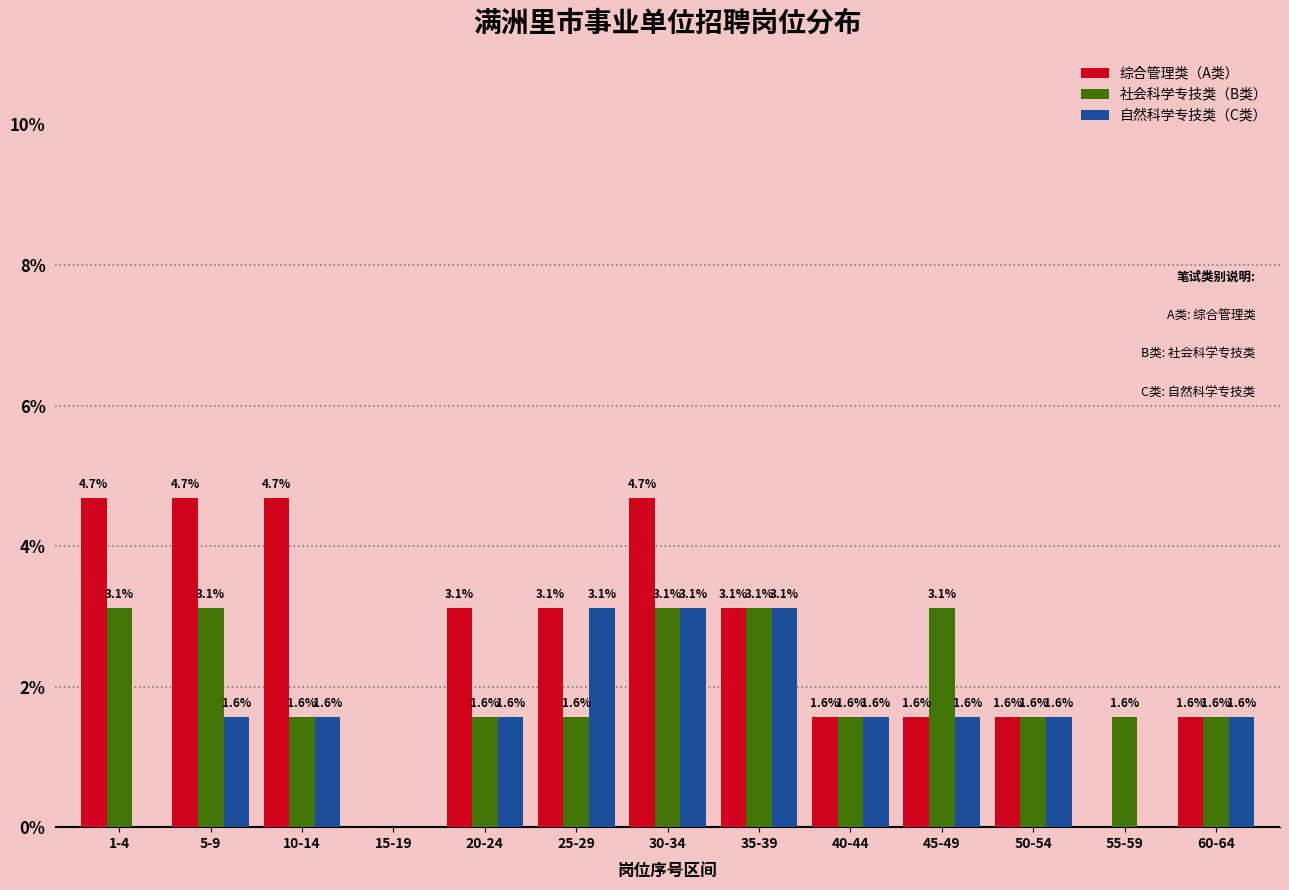

Reading left to right, list all the values displayed in this chart.

综合管理类（A类）: 1-4=4.7	5-9=4.7	10-14=4.7	15-19=0.0	20-24=3.1	25-29=3.1	30-34=4.7	35-39=3.1	40-44=1.6	45-49=1.6	50-54=1.6	55-59=0.0	60-64=1.6
社会科学专技类（B类）: 1-4=3.1	5-9=3.1	10-14=1.6	15-19=0.0	20-24=1.6	25-29=1.6	30-34=3.1	35-39=3.1	40-44=1.6	45-49=3.1	50-54=1.6	55-59=1.6	60-64=1.6
自然科学专技类（C类）: 1-4=0.0	5-9=1.6	10-14=1.6	15-19=0.0	20-24=1.6	25-29=3.1	30-34=3.1	35-39=3.1	40-44=1.6	45-49=1.6	50-54=1.6	55-59=0.0	60-64=1.6